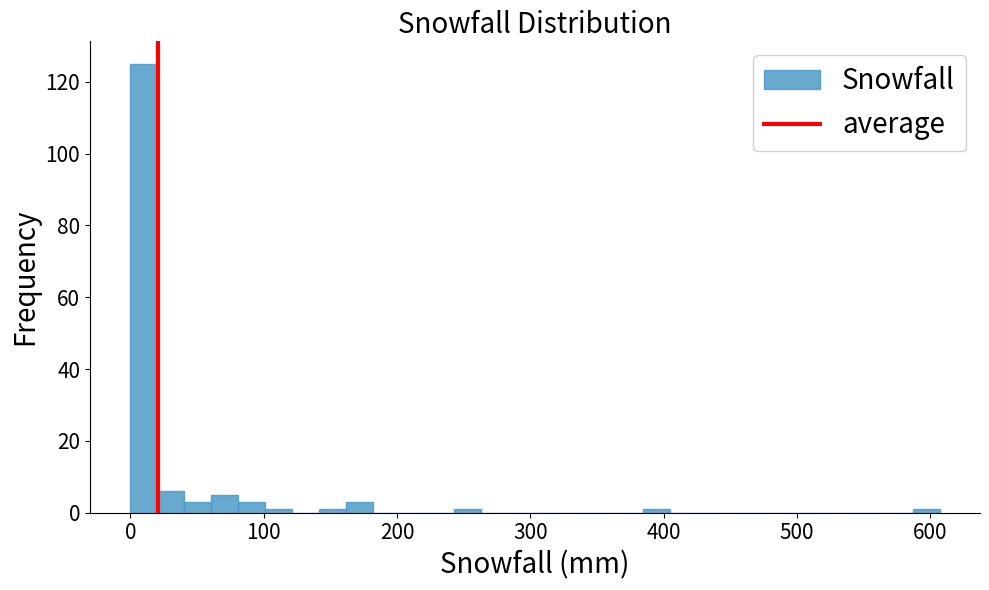

Read against the x-axis, roughly where is the centre of the tallest bar?

10